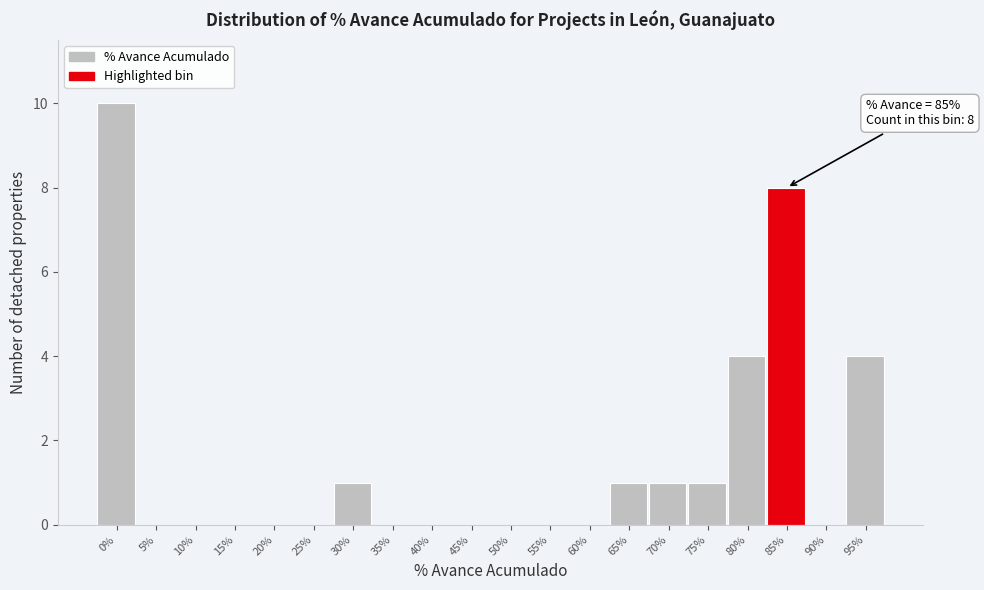

Reading left to right, list all the values displayed in this chart.

0%=10	5%=0	10%=0	15%=0	20%=0	25%=0	30%=1	35%=0	40%=0	45%=0	50%=0	55%=0	60%=0	65%=1	70%=1	75%=1	80%=4	85%=8	90%=0	95%=4